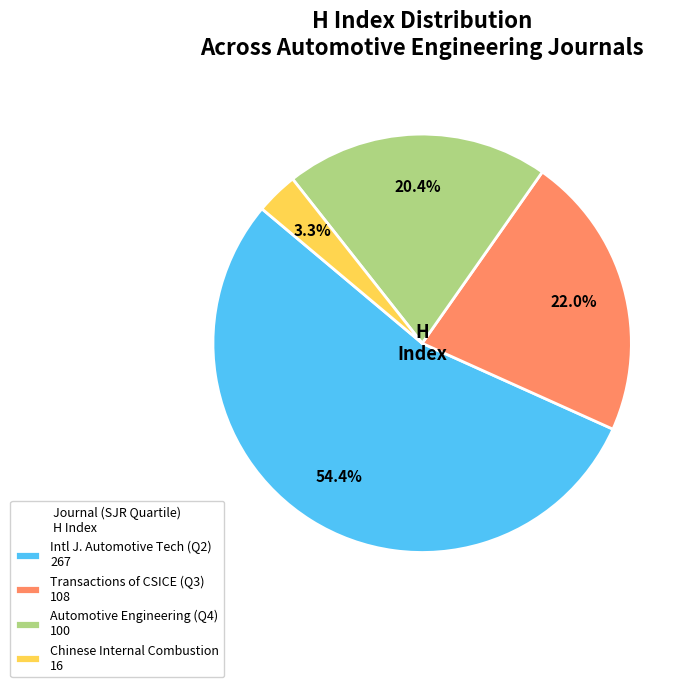

Which category has the biggest portion of the pie?

Intl J. Automotive Tech (Q2) 267